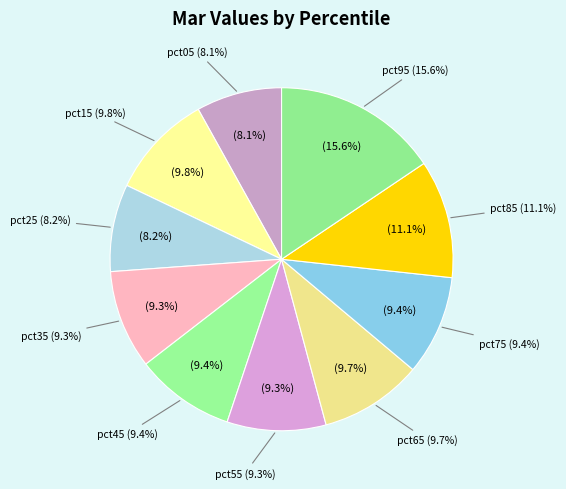

To the nearest percent, what is the combined percentage of pct85 and pct75?

21%